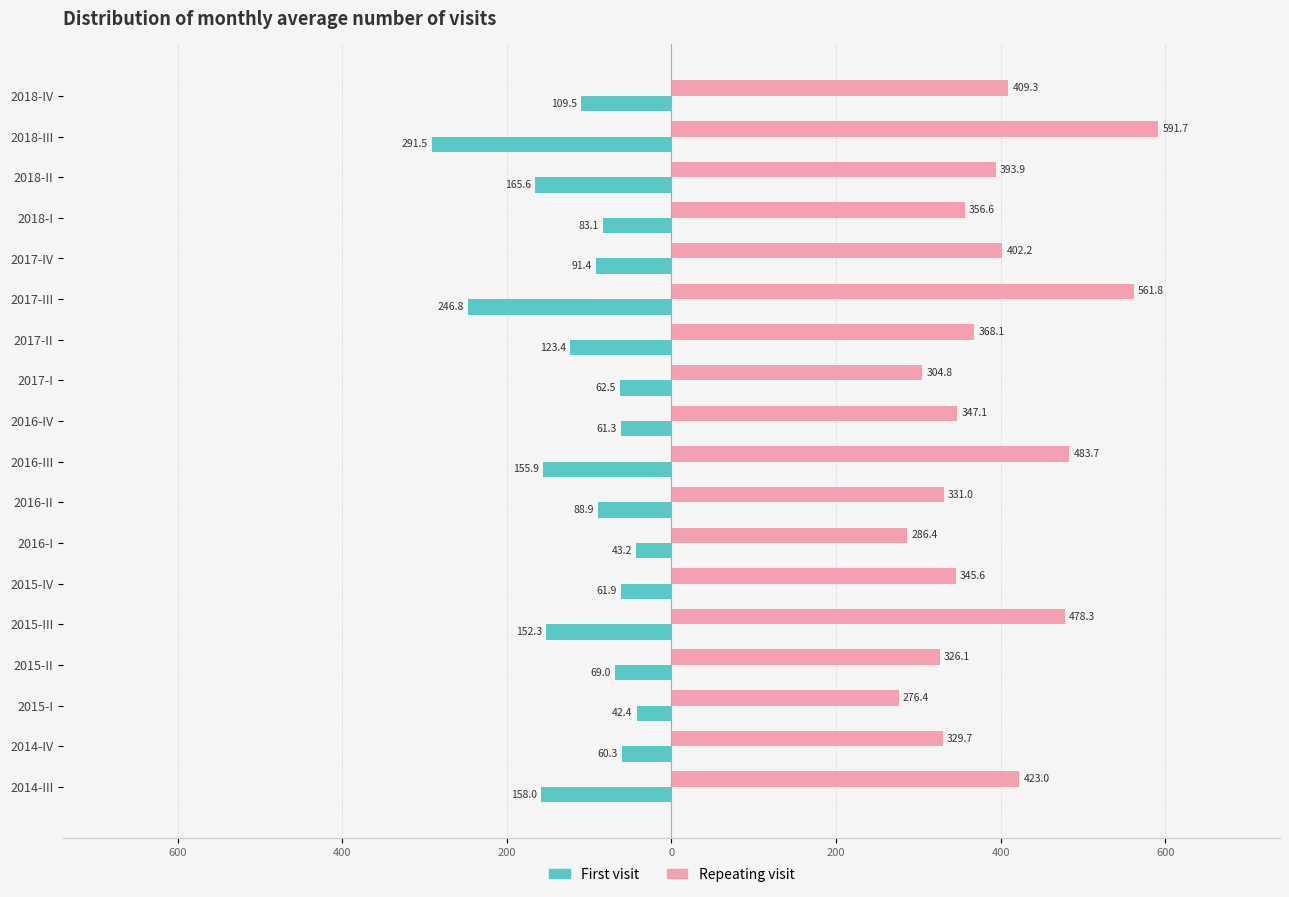

What are all the series names shown in the legend?

First visit, Repeating visit